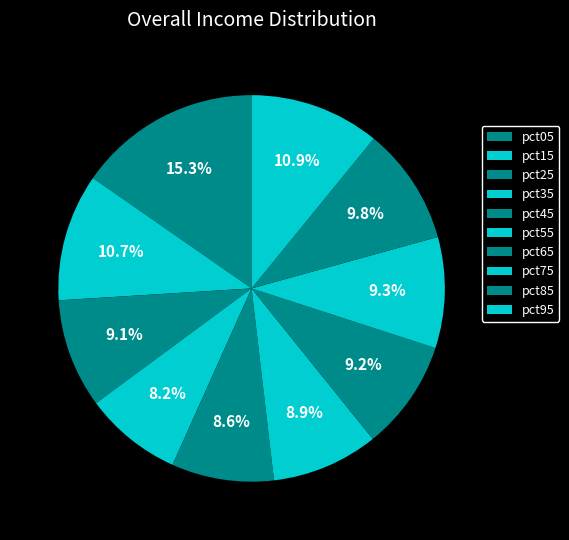

Is it true that pct35 is 1% of the pie?

False